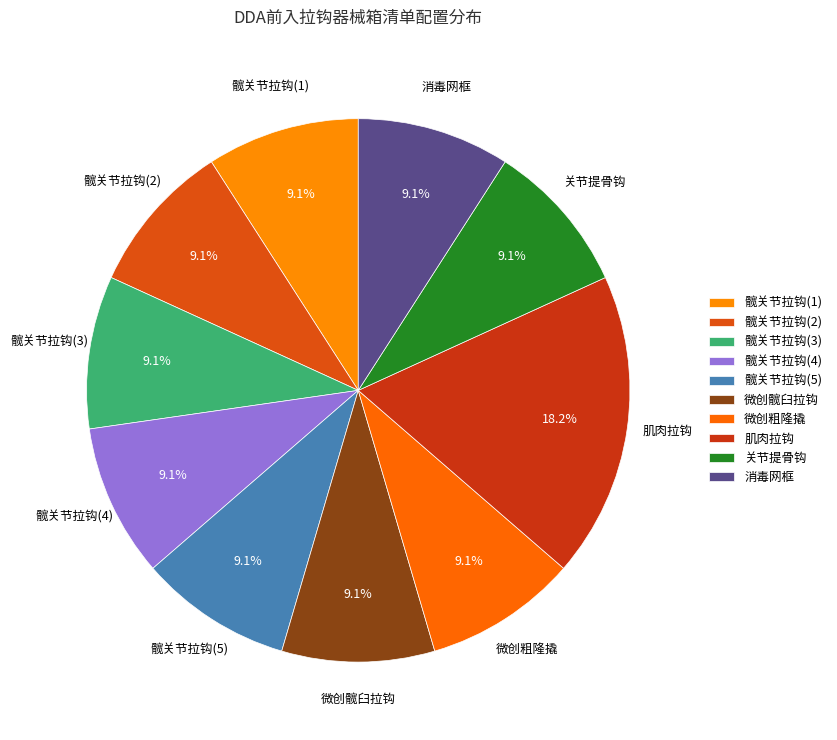

Count the number of slices in the pie.

10